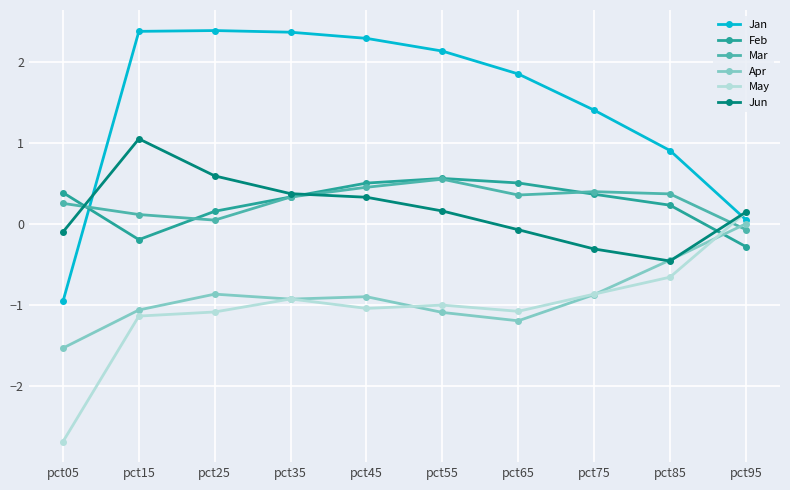

Is this an area chart (filled region under the line)?

No